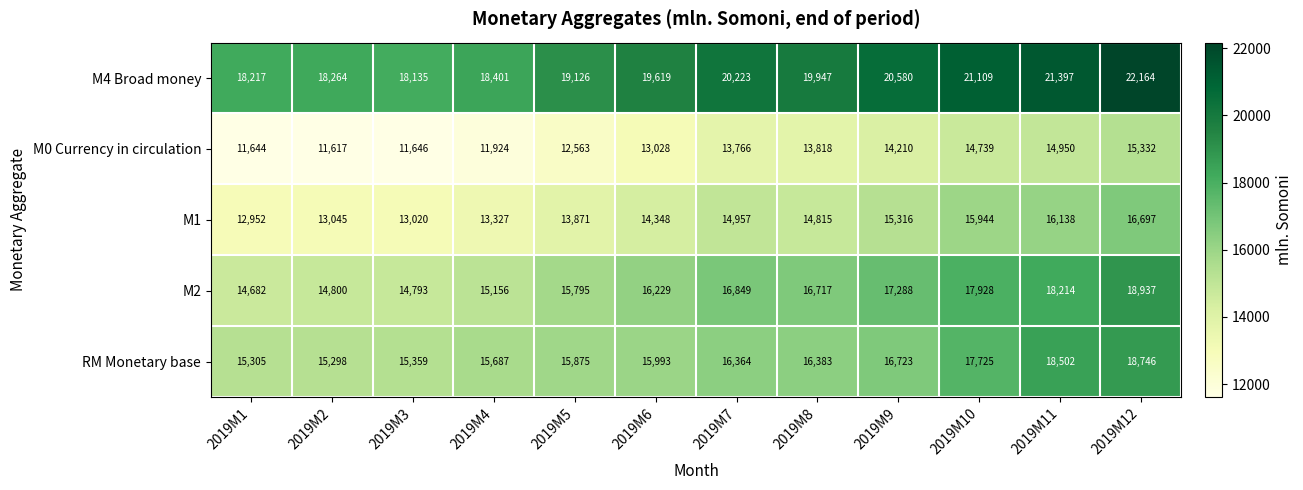

Which category has the lowest value in the M1 series?

2019M1